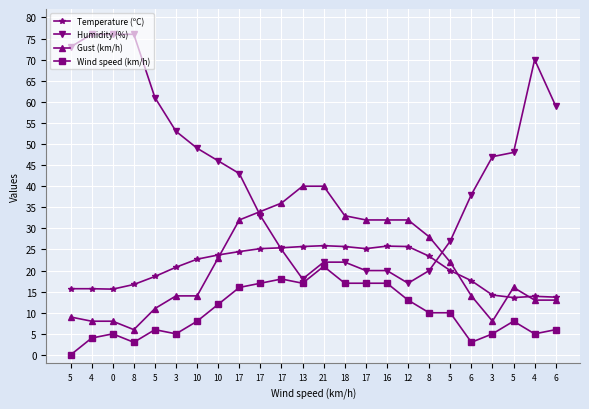

Which category has the highest value across all series?

4